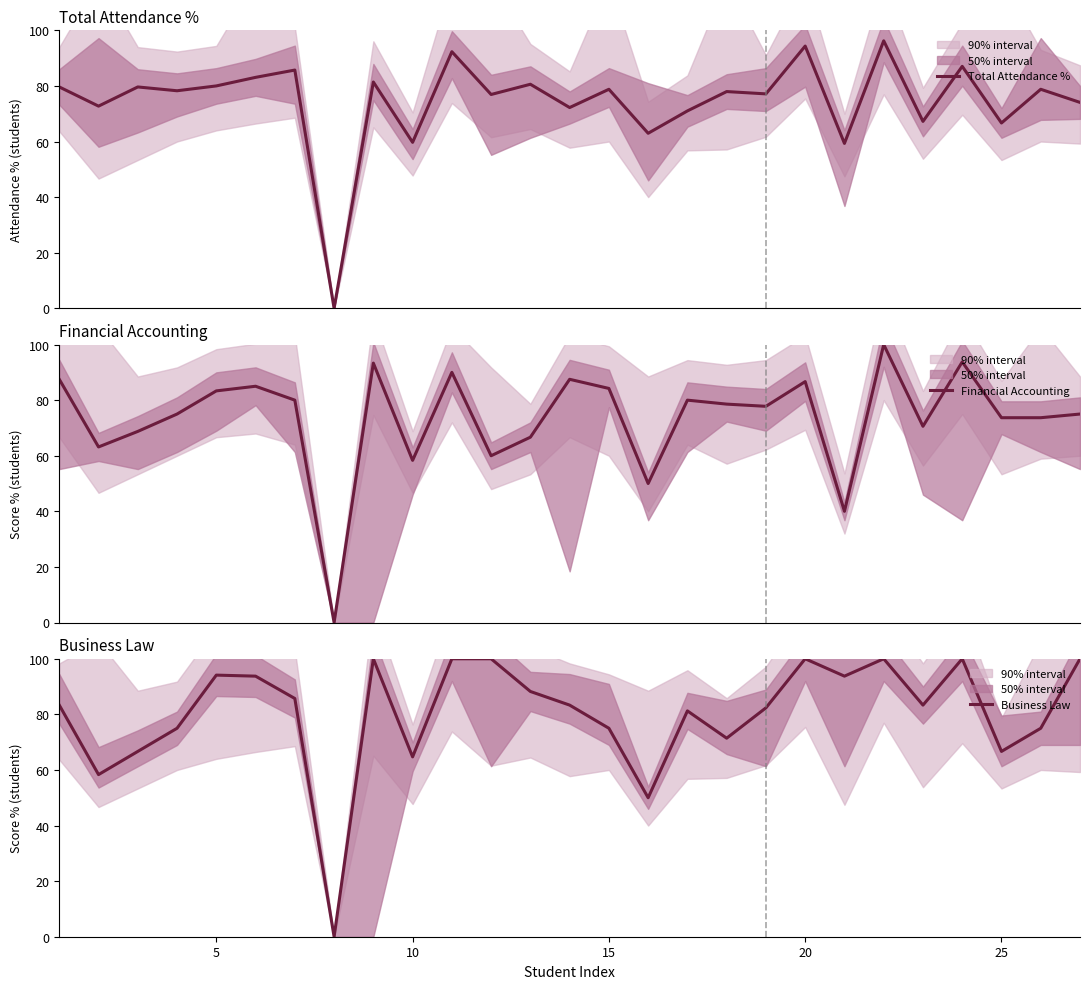

True or false: Business Law has a value of 64.7 at 10.

True